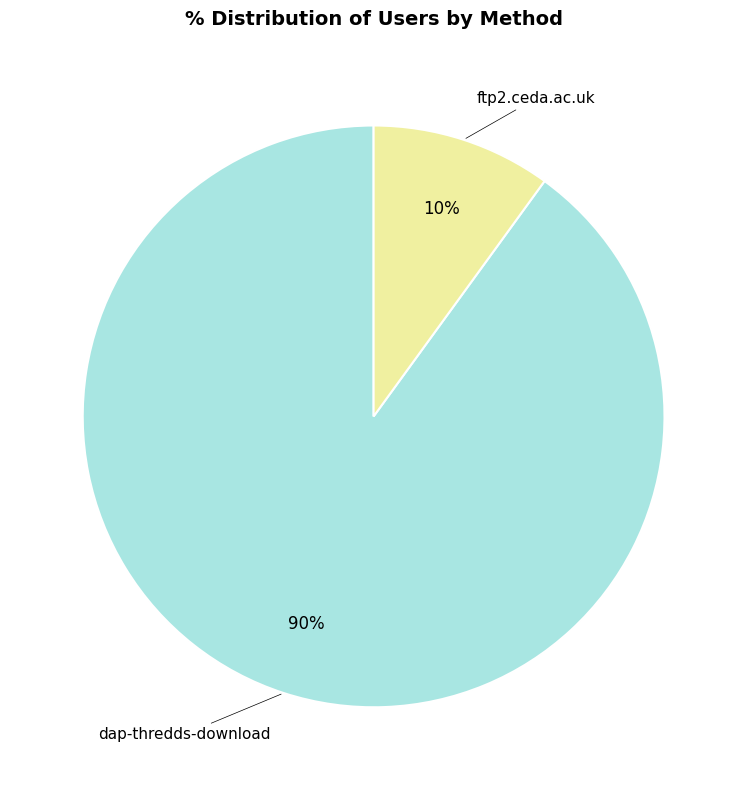

The ftp2.ceda.ac.uk slice represents 24% of the pie. True or false?

False